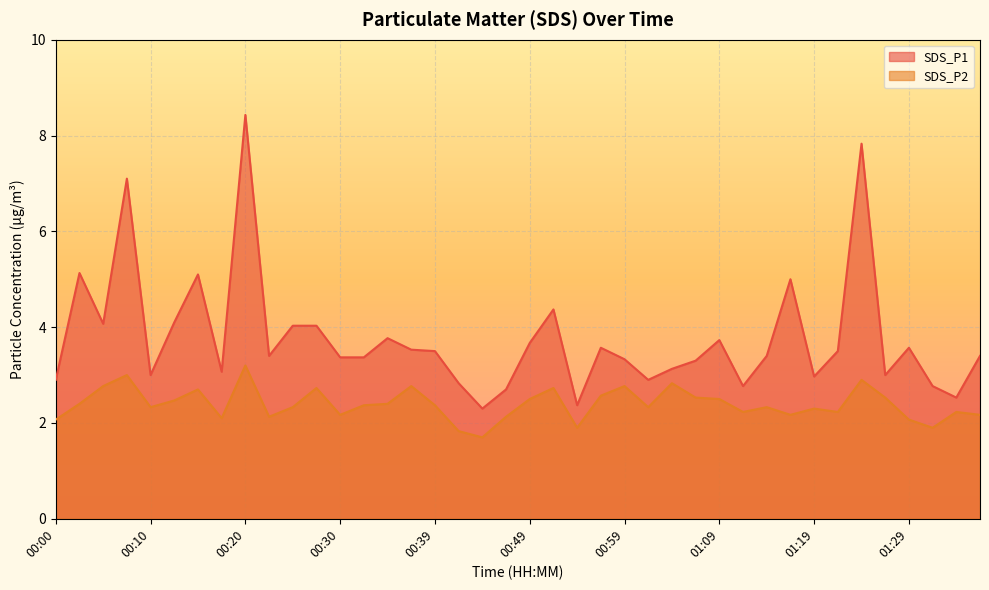

What position from the left is 00:08?

4